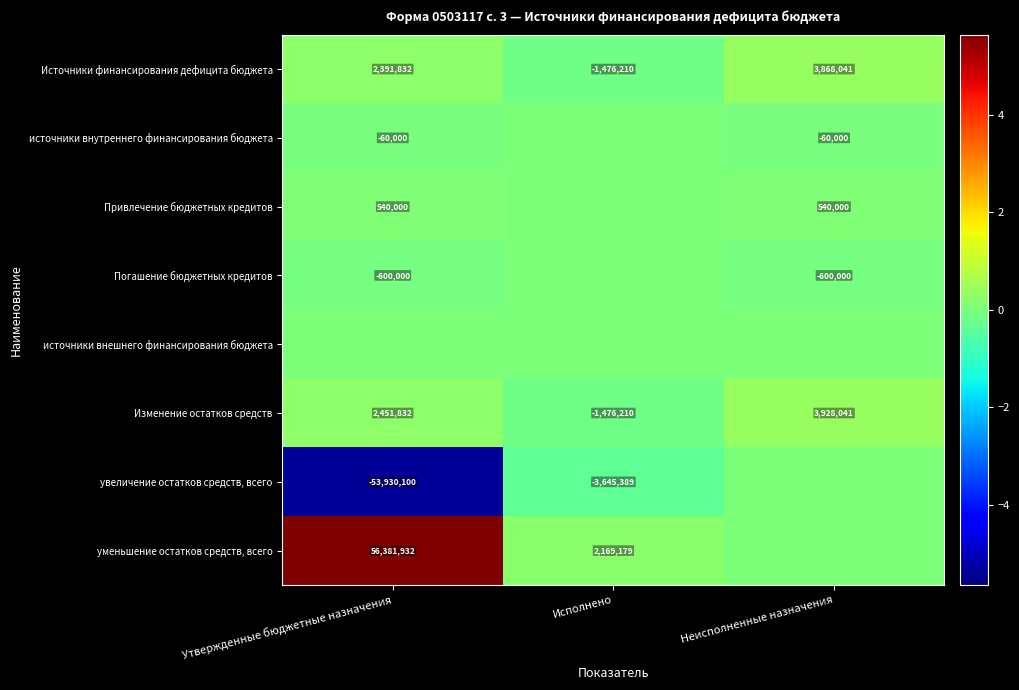

What is the lowest value of the Источники финансирования дефицита бюджета series?

-1476210